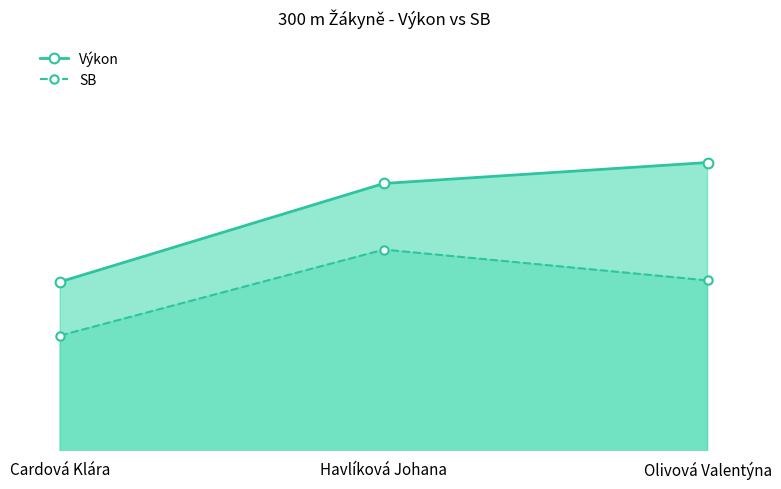

What is the label of the 1st point from the left?

Cardová Klára